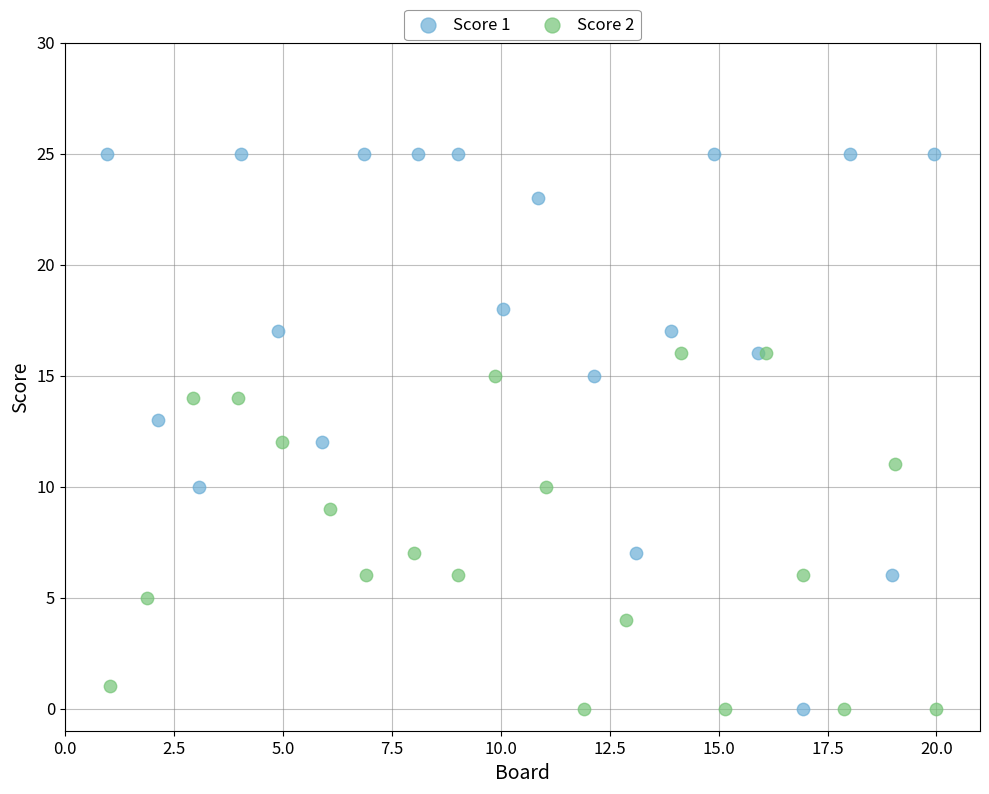

Which series has the widest spread of Y values?

Score 1